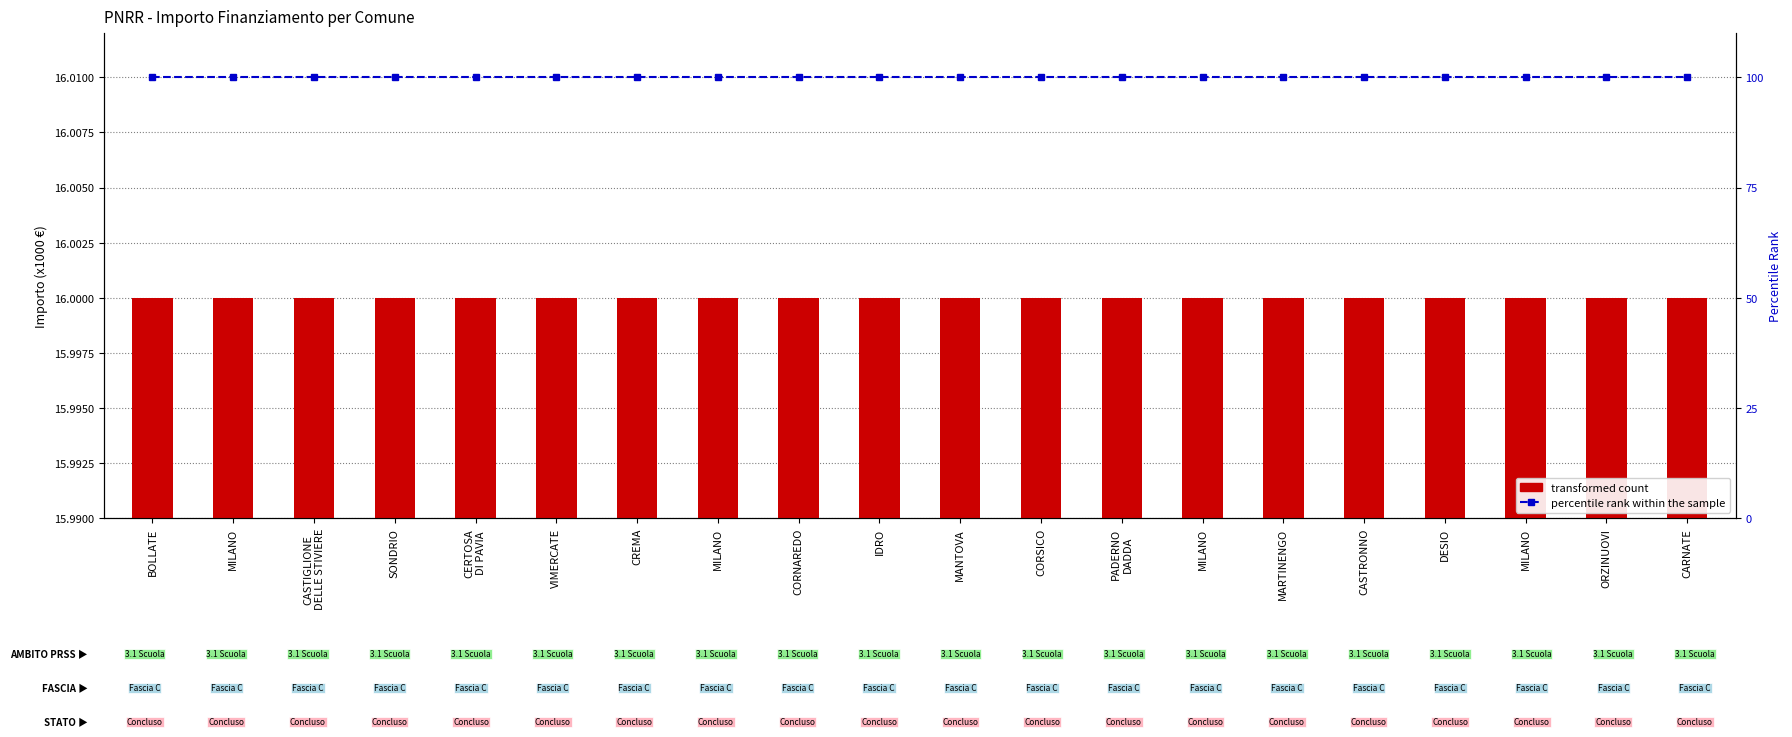

Is the value of percentile rank within the sample at MARTINENGO greater than the value of transformed count at CERTOSA
DI PAVIA?

Yes